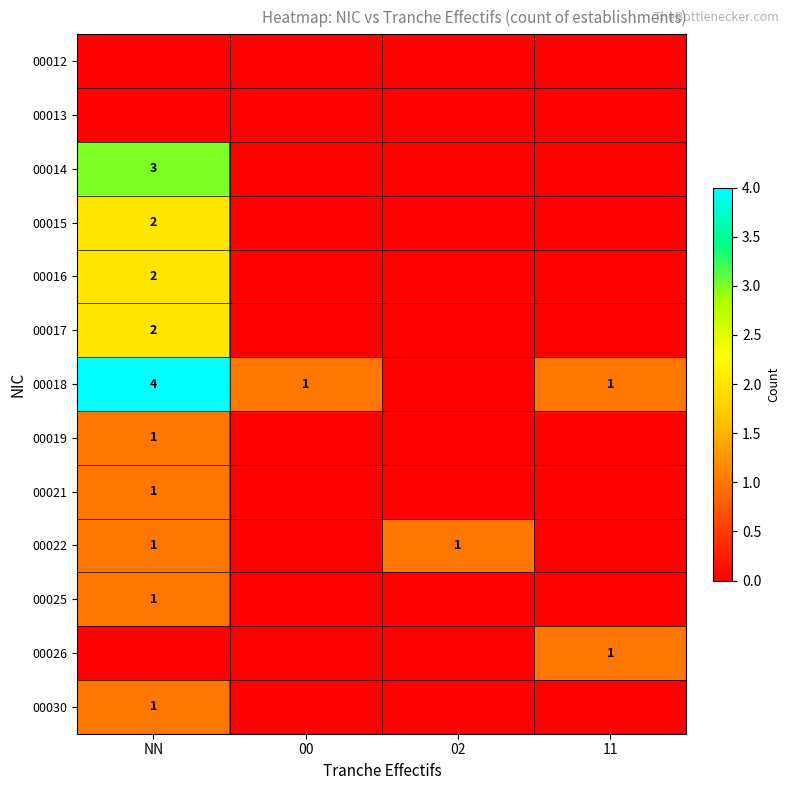

True or false: 00019 has a value of 0 at NN.

False